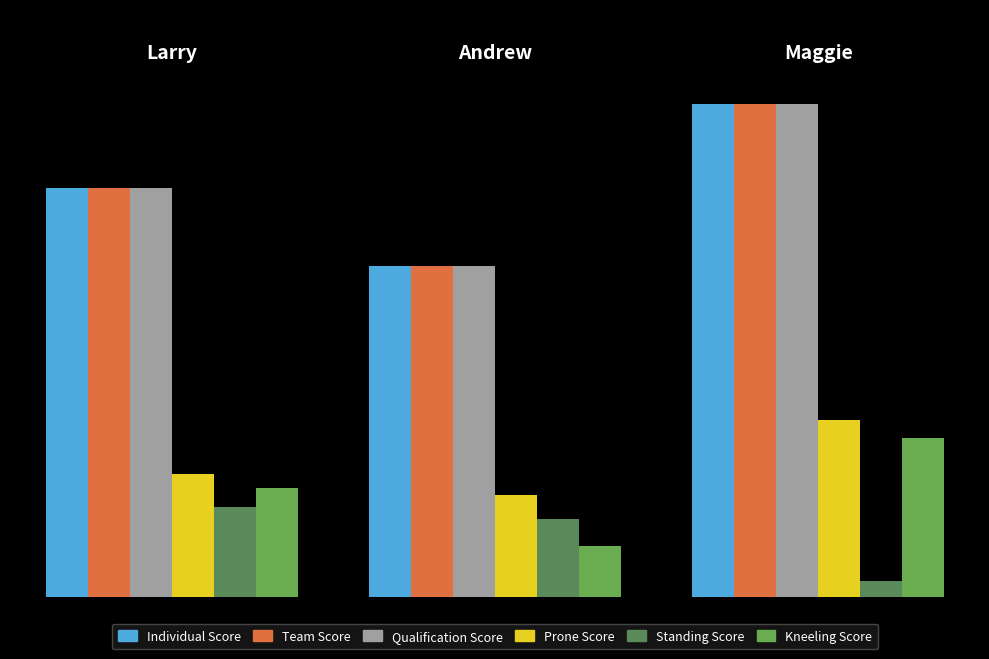

Reading right to left, what are all the values shown in this chart?

Individual Score: 83.8	56.3	69.6
Team Score: 83.8	56.3	69.6
Qualification Score: 83.8	56.3	69.6
Prone Score: 30.1	17.3	20.8
Standing Score: 2.7	13.2	15.2
Kneeling Score: 27.0	8.6	18.5